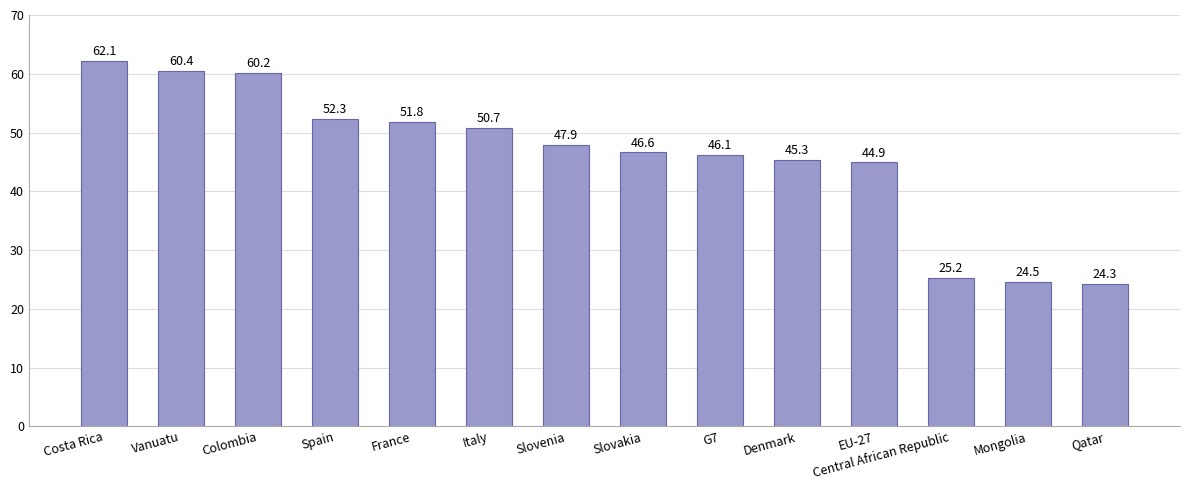

Rank the categories by value from highest to lowest.

Costa Rica, Vanuatu, Colombia, Spain, France, Italy, Slovenia, Slovakia, G7, Denmark, EU-27, Central African Republic, Mongolia, Qatar